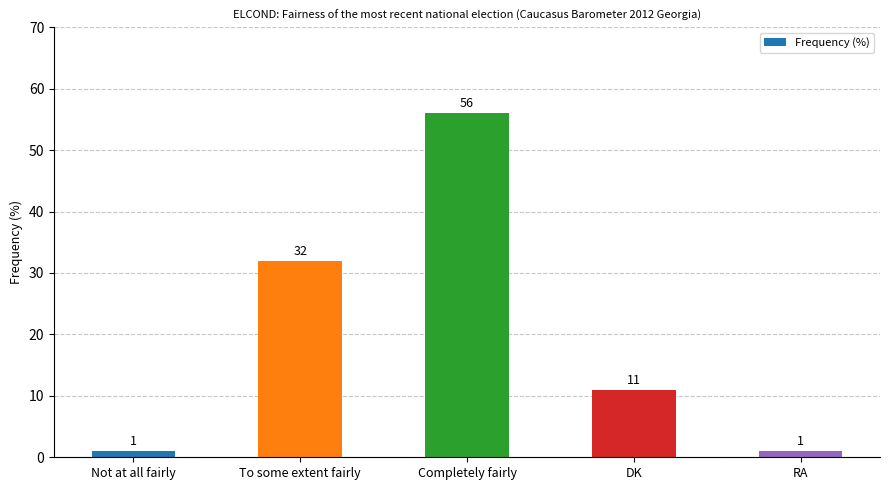

Which category has the highest value across all series?

Completely fairly